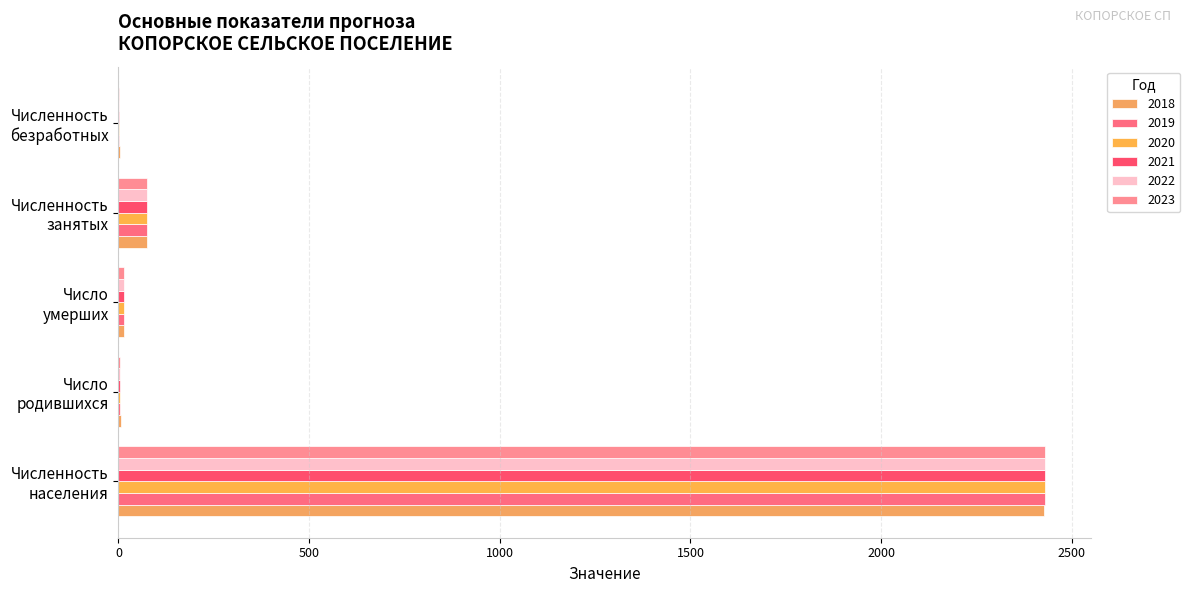

What is the label of the 5th bar from the right?

Число родившихся